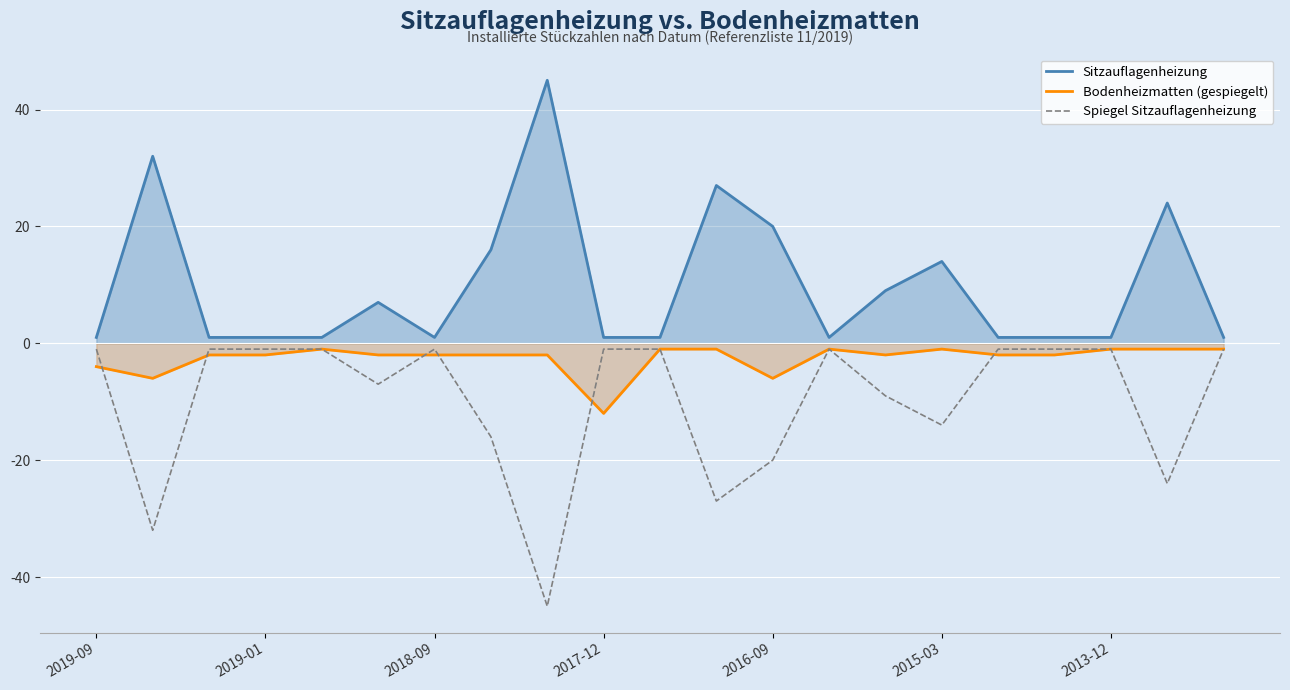

What is the average value of the Sitzauflagenheizung series?

10